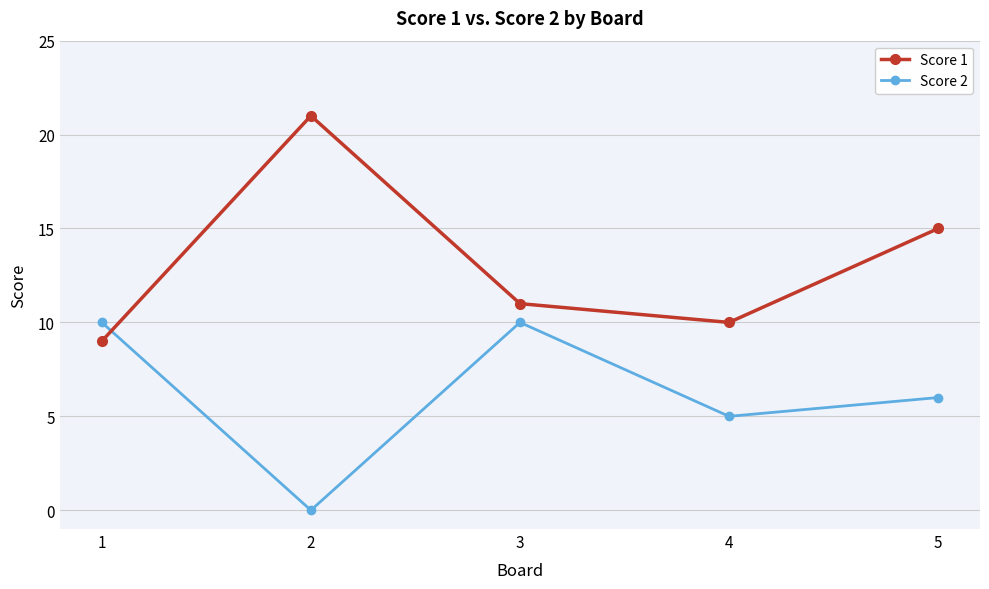

Is the value of Score 1 at 3 greater than the value of Score 2 at 3?

Yes